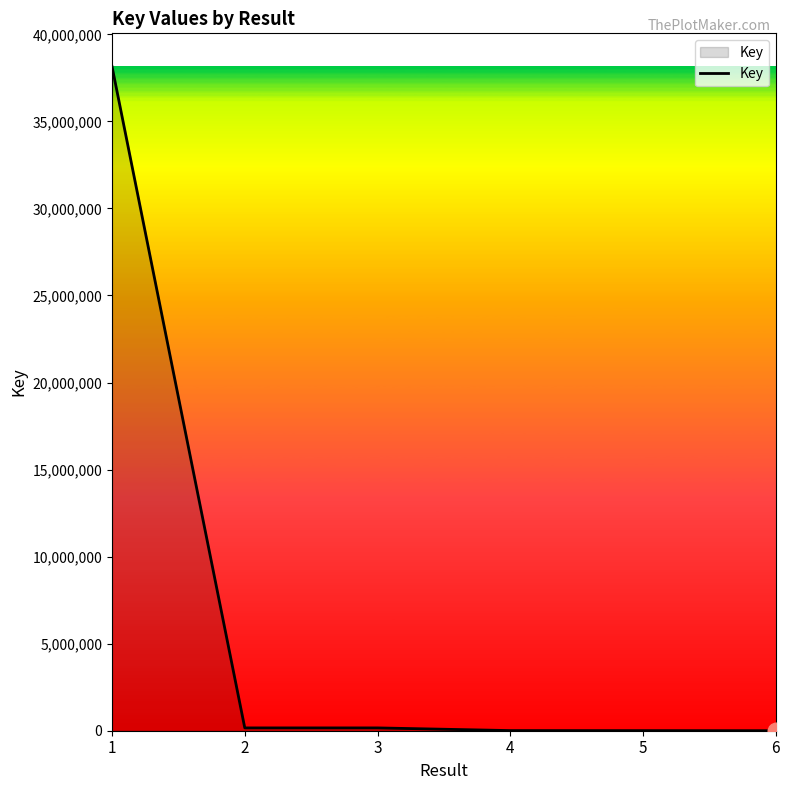

True or false: there are more than 0 points higher than both neighbors.

True